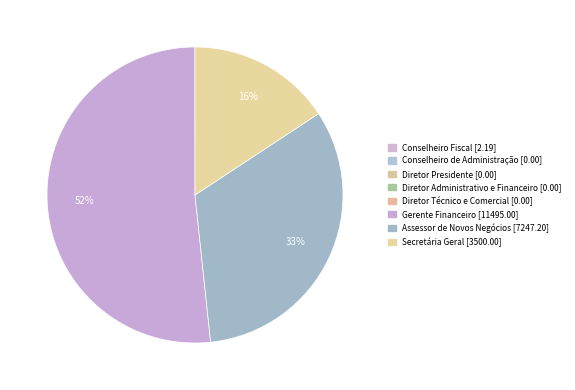

What is the smallest slice in the pie chart?

Conselheiro de Administração